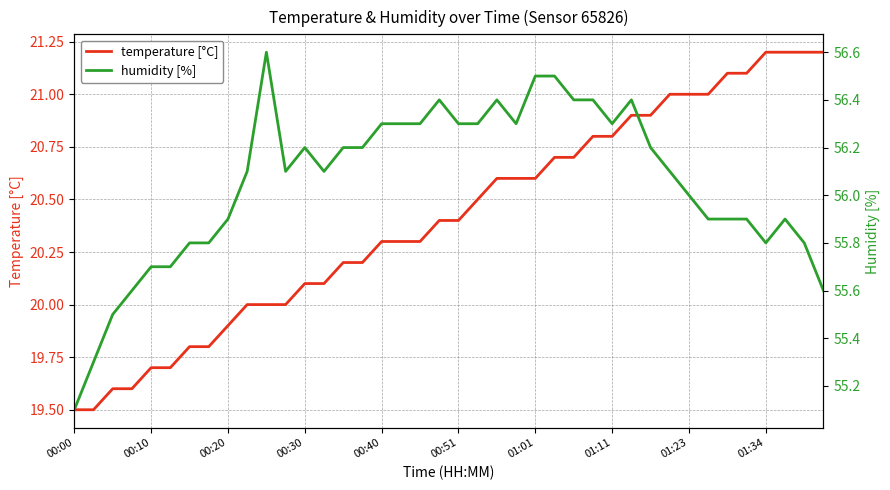

The value of temperature [°C] at 00:40 is 20.3. True or false?

True